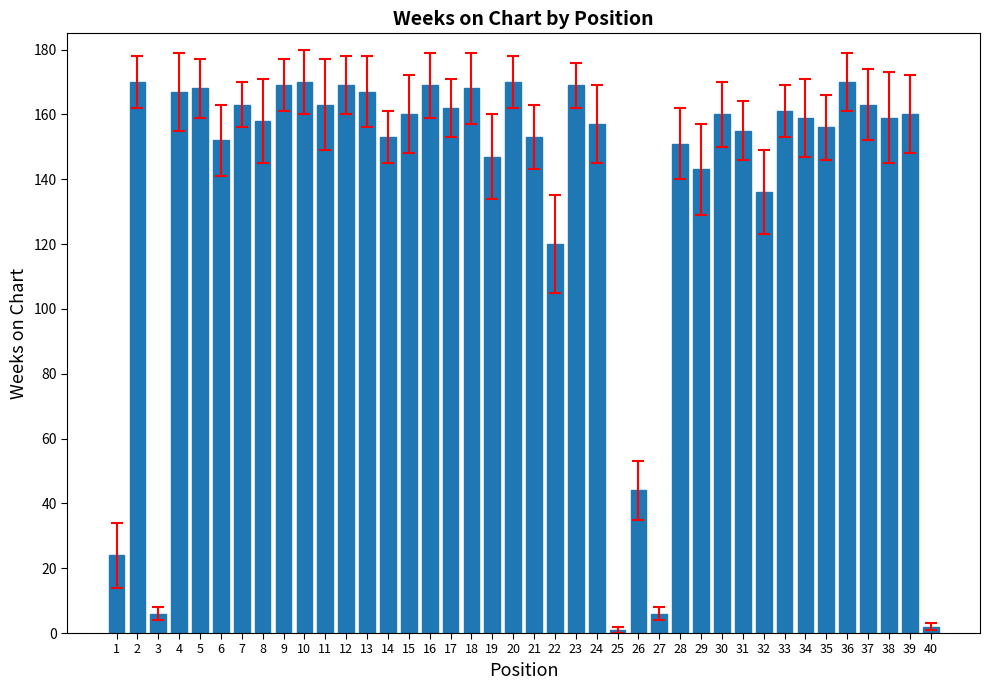

What is the value of the 4th bar from the left?

167